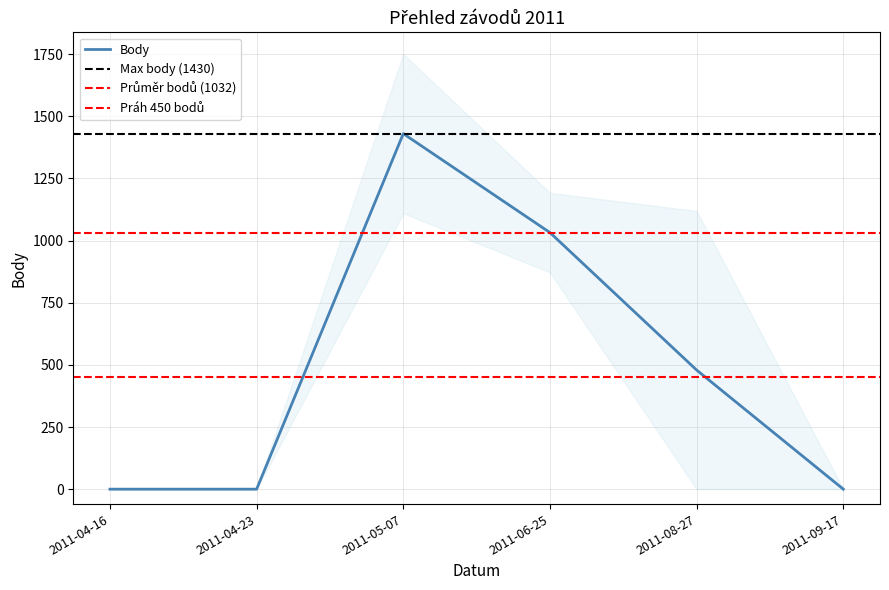

How many Body values are between 0 and 1032?

5